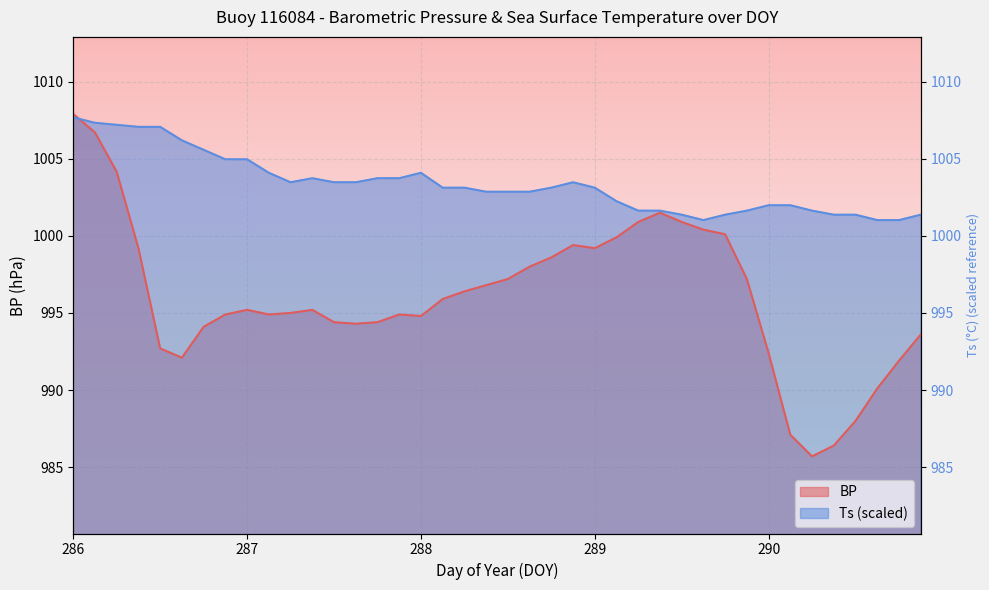

Rank the series at 286.25 from highest to lowest value.

Ts, BP